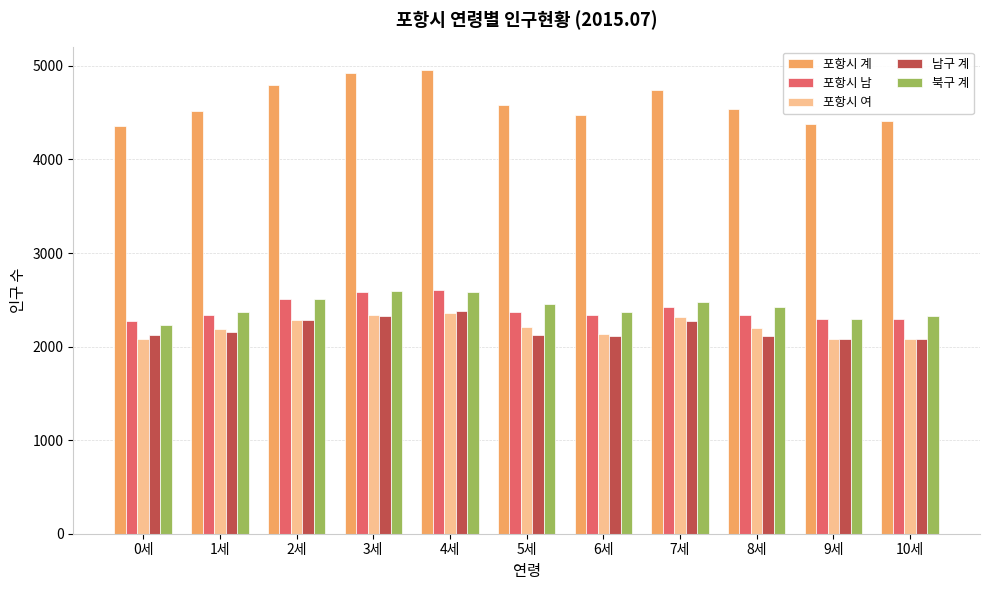

True or false: 남구 계 has a value of 734 at 9세.

False